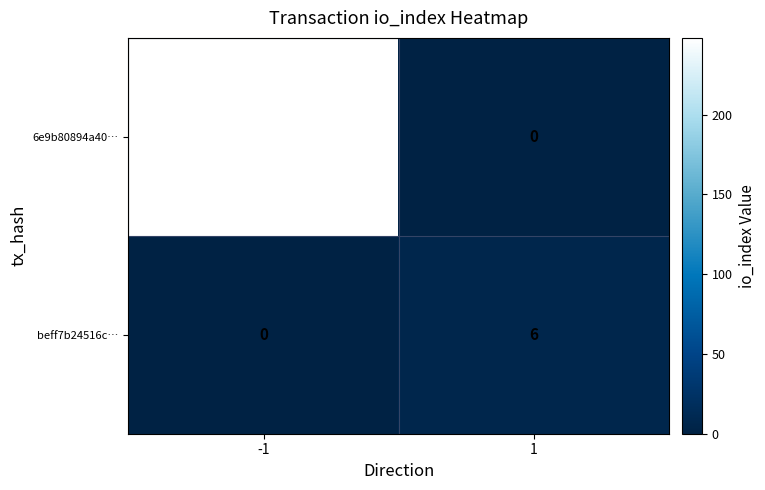

At how many categories does at least one series exceed 150?

1